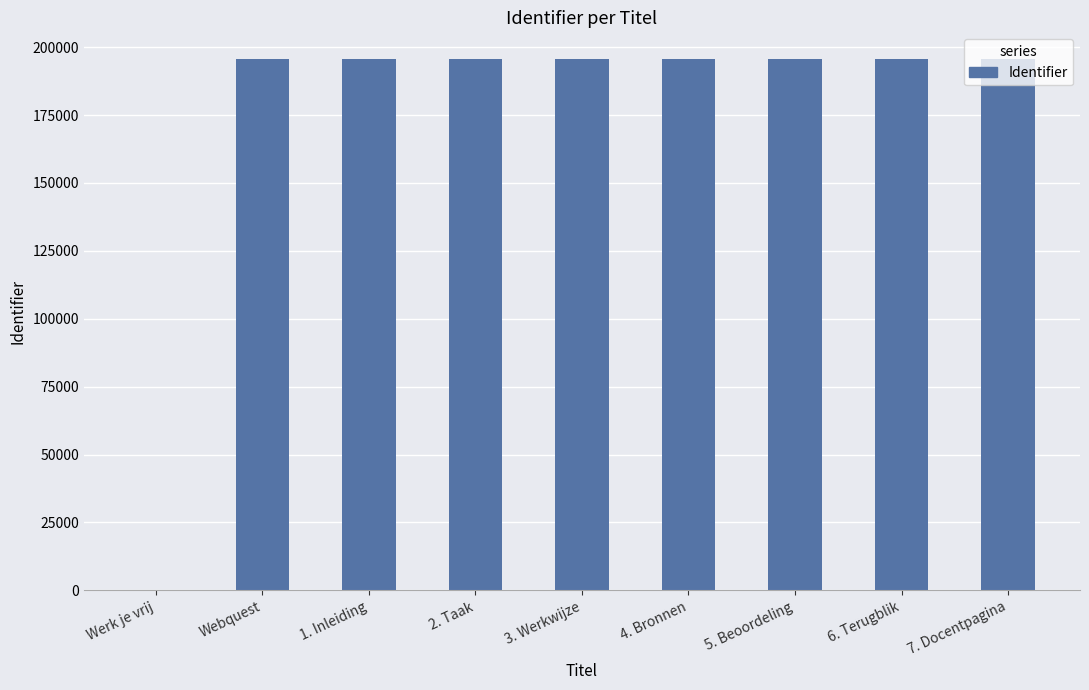

Approximately how many times larger is the value at 3. Werkwijze compared to 4. Bronnen?

1.0